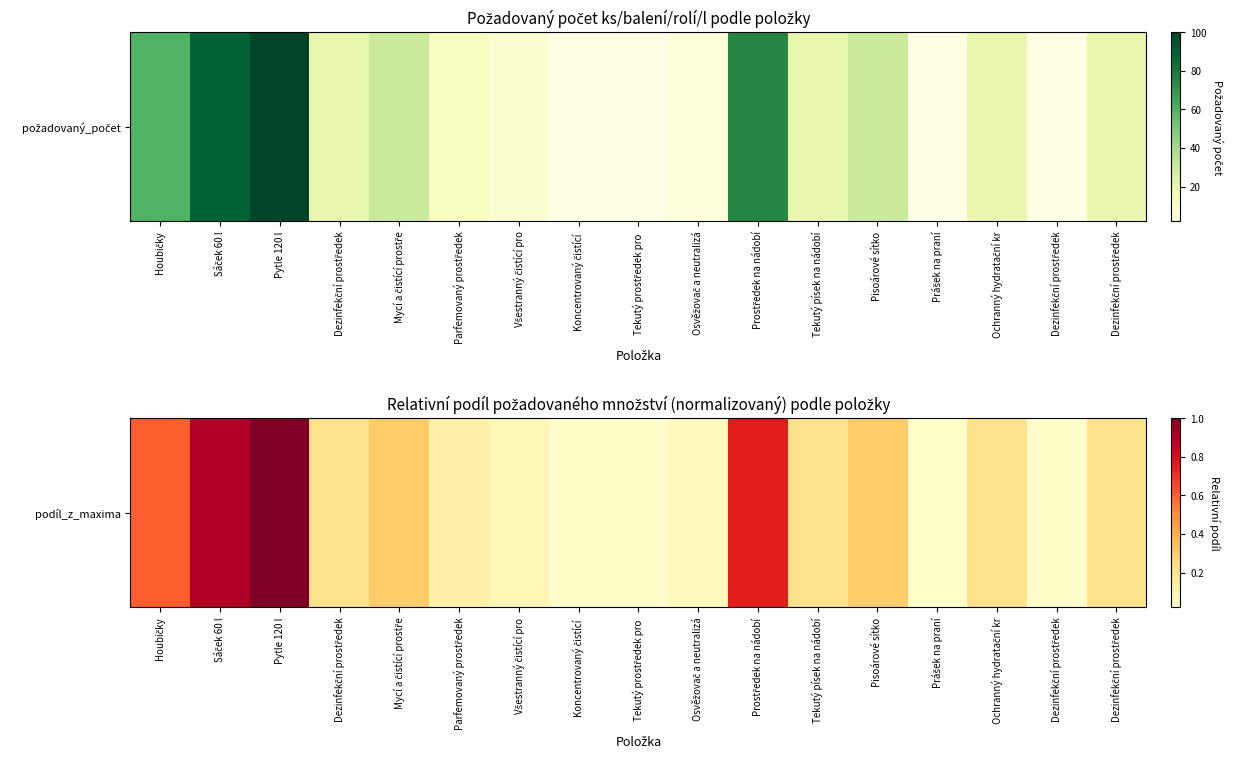

List the labels in order of value, smallest first.

Prášek na praní, Koncentrovaný čistící , Tekutý prostředek pro , Dezinfekční prostředek, Osvěžovač a neutralizá, Všestranný čistící pro, Parfemovaný prostředek, Dezinfekční prostředek, Tekutý písek na nádobí, Ochranný hydratační kr, Dezinfekční prostředek, Mycí a čistící prostře, Pisoárové sítko, Houbičky, Prostředek na nádobí, Sáček 60 l, Pytle 120 l